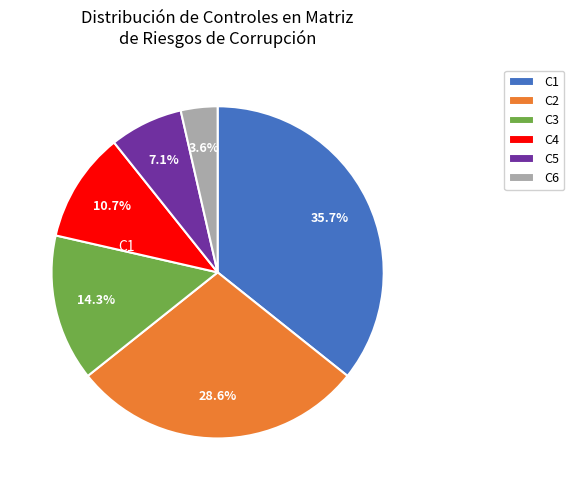

How much of the chart is everything except C1?

64.3%